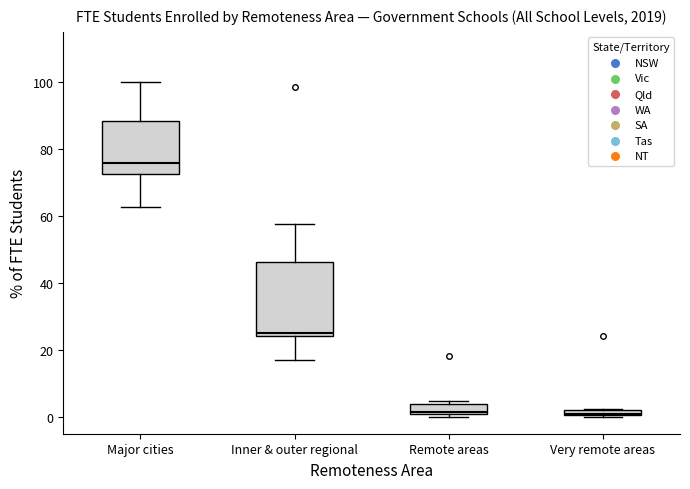

Comparing the boxes themselves (not the whiskers), which one is the tallest?

Inner & outer regional